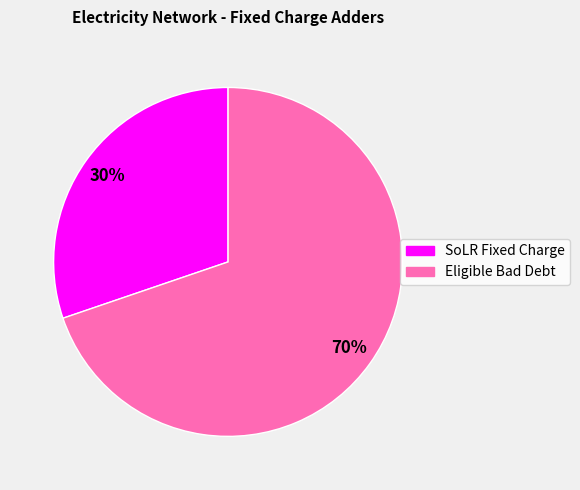

The Eligible Bad Debt slice represents 80% of the pie. True or false?

False